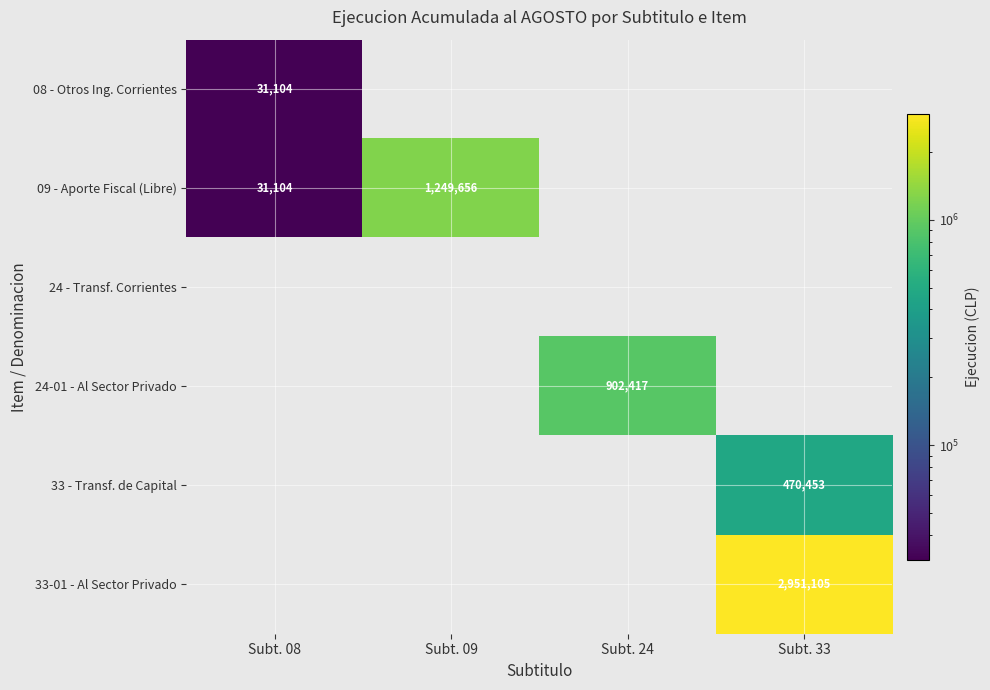

Which category has the lowest value across all series?

Subt. 08